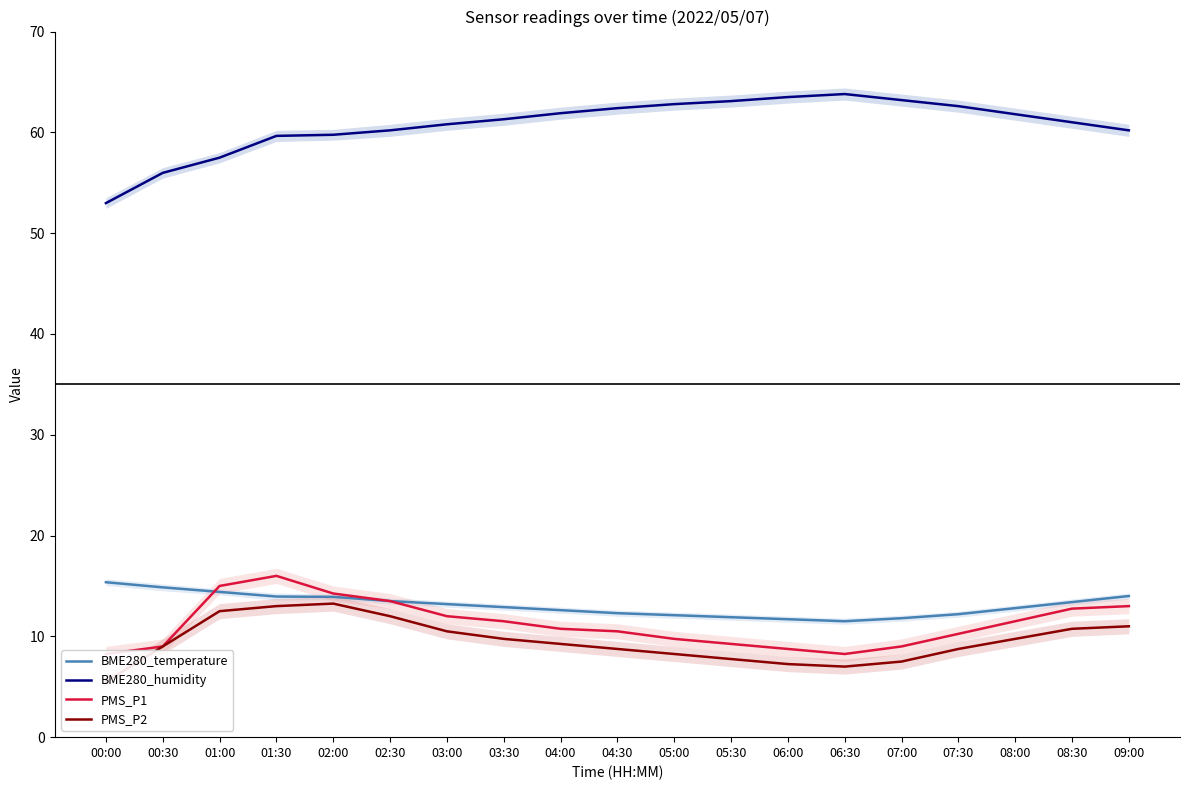

The value of PMS_P1 at 03:00 is 17.1. True or false?

False